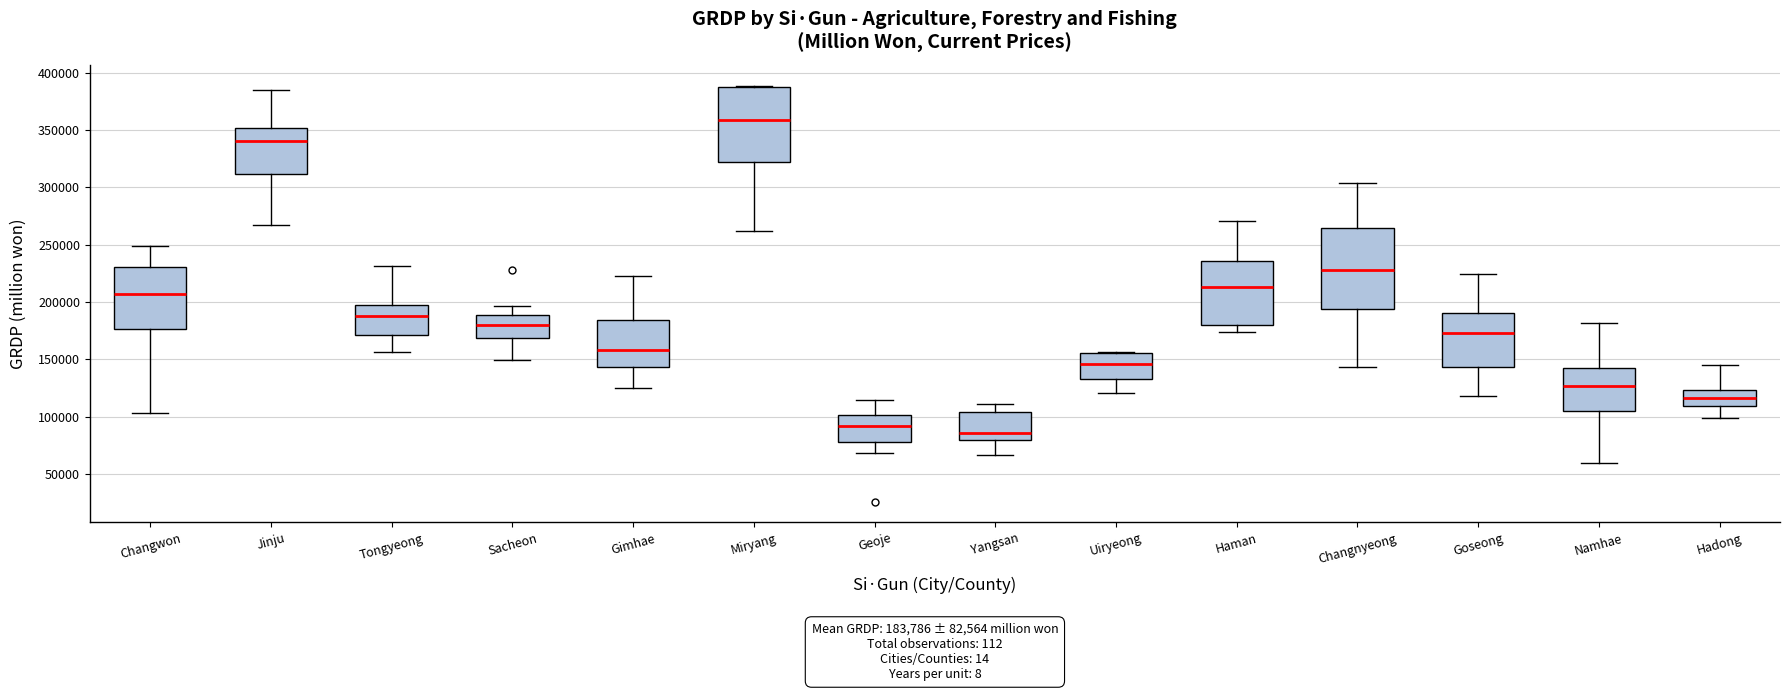

Comparing the boxes themselves (not the whiskers), which one is the tallest?

Changnyeong